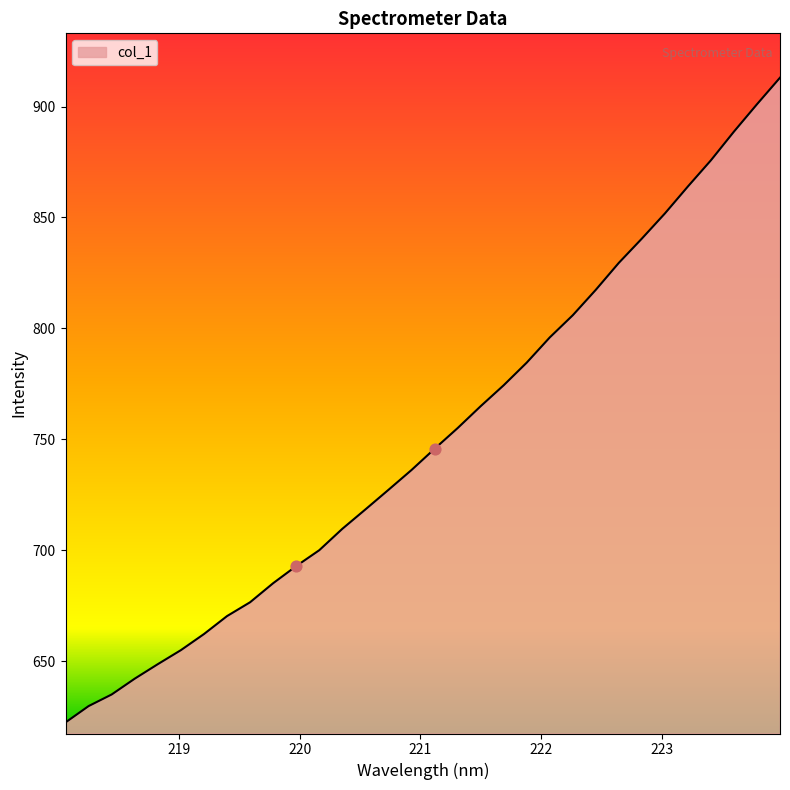

What is the minimum value shown in the chart?

622.3